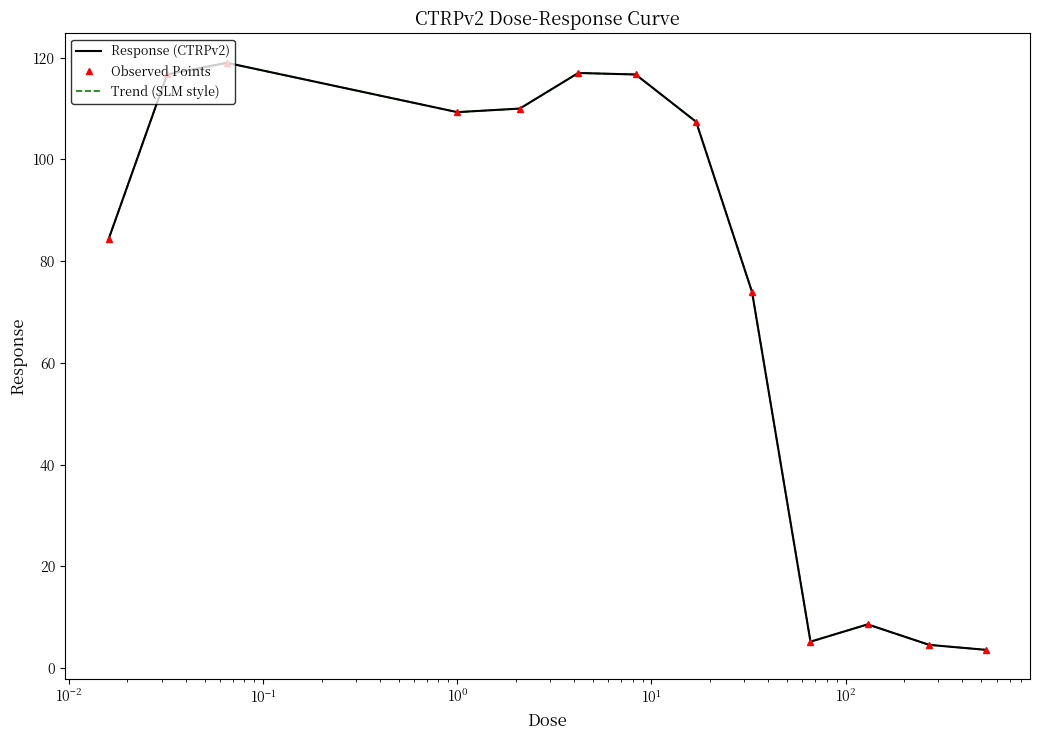

How many lines are shown in the chart?

3